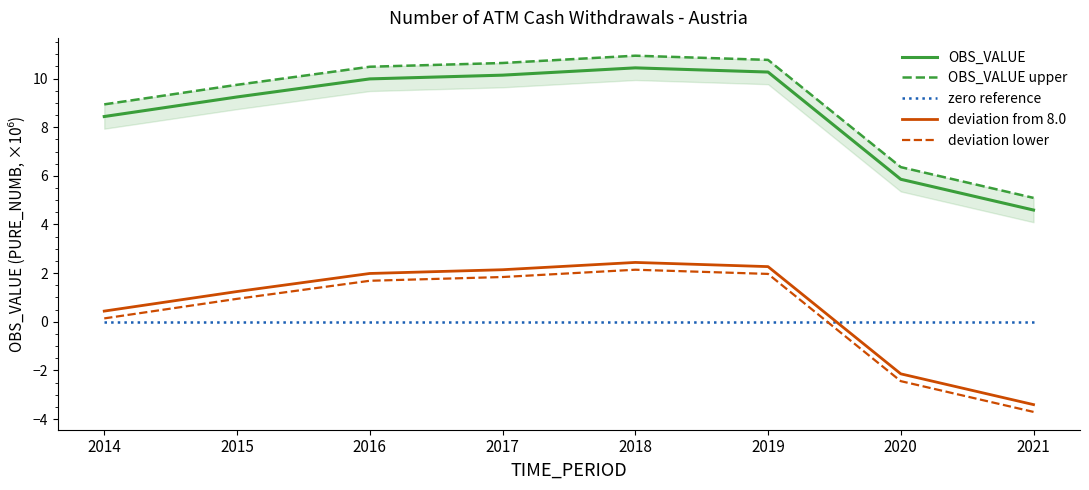

What is the approximate value of deviation lower at 2015?

0.9